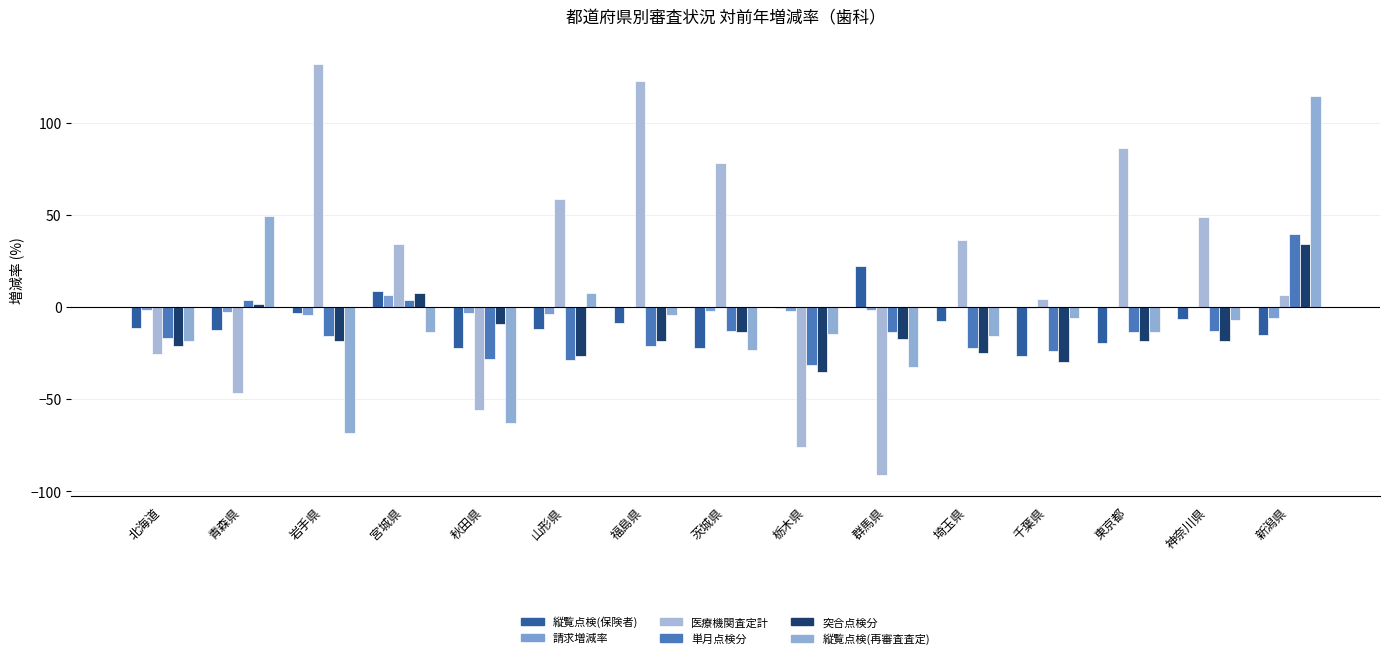

Are the bars grouped side by side (vs. stacked)?

Yes